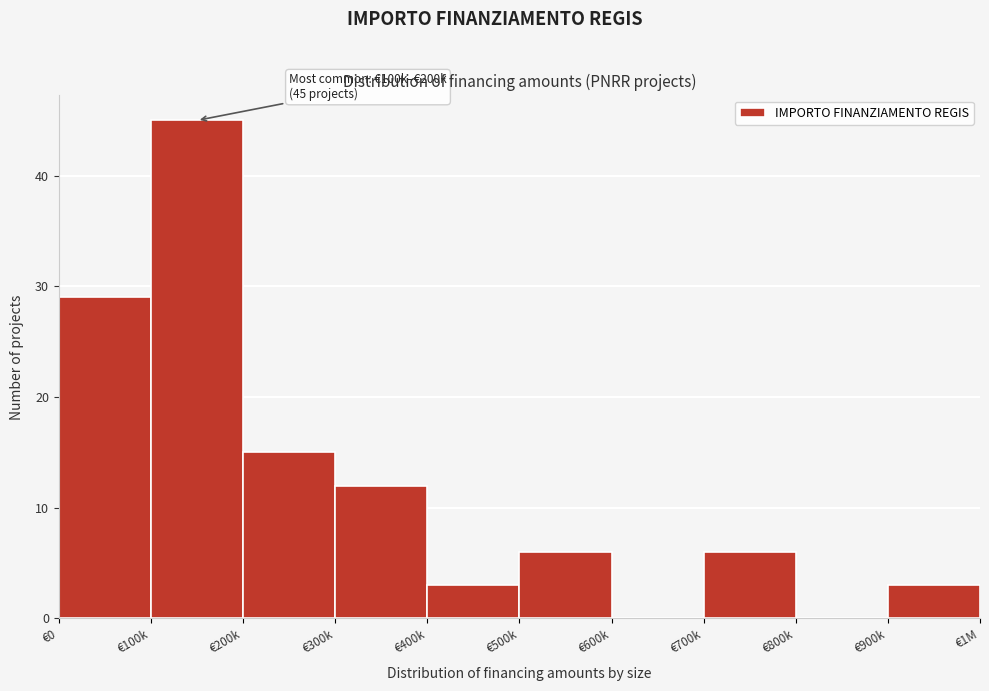

Reading left to right, transcribe all the data shown in this chart.

€0=29	€100k=45	€200k=15	€300k=12	€400k=3	€500k=6	€600k=0	€700k=6	€800k=0	€900k=3